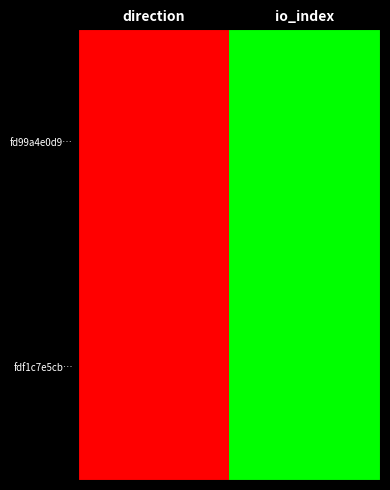

Reading right to left, what are all the values shown in this chart?

fd99a4e0d9…: io_index=1	direction=-1
fdf1c7e5cb…: io_index=1	direction=-1